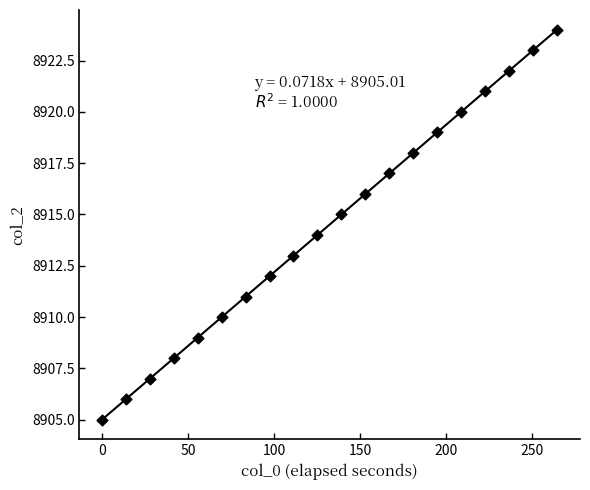

What is the range of Y values (max minus min)?

19